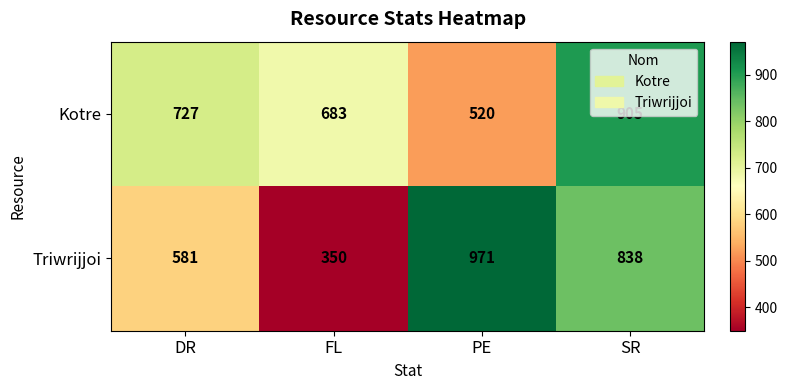

Which label corresponds to the smallest value in the chart?

FL